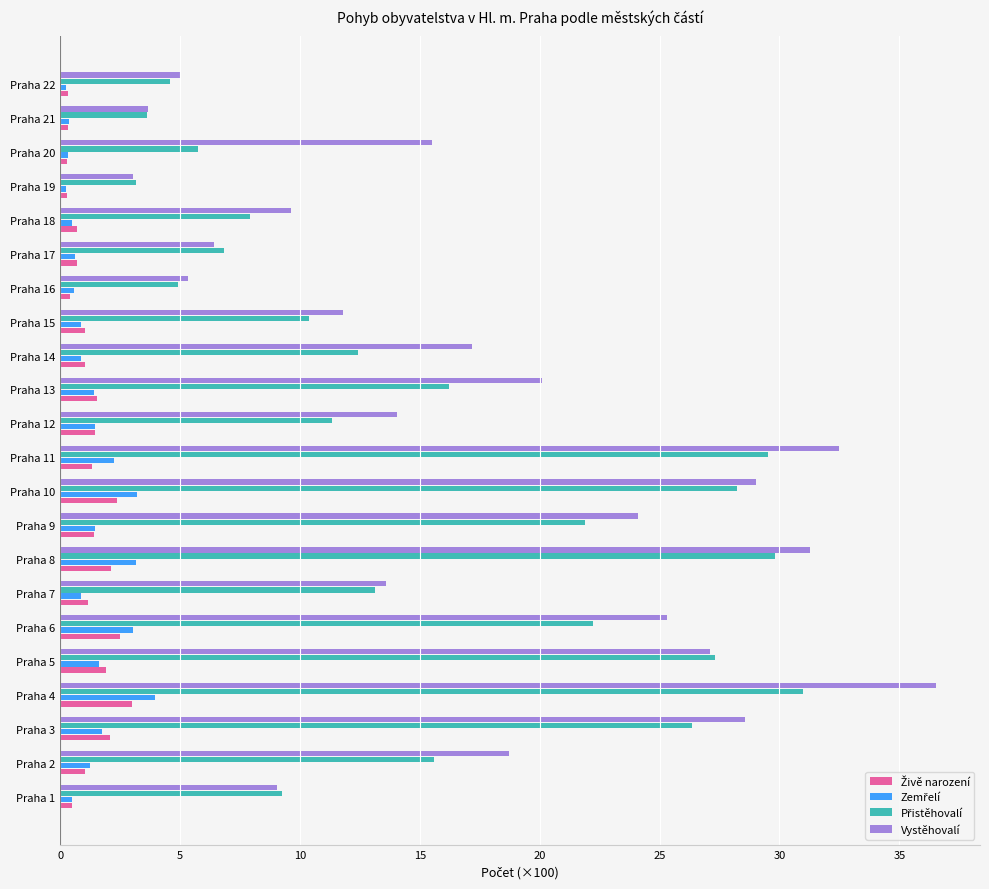

Which series has the largest range (max minus min)?

Vystěhovalí